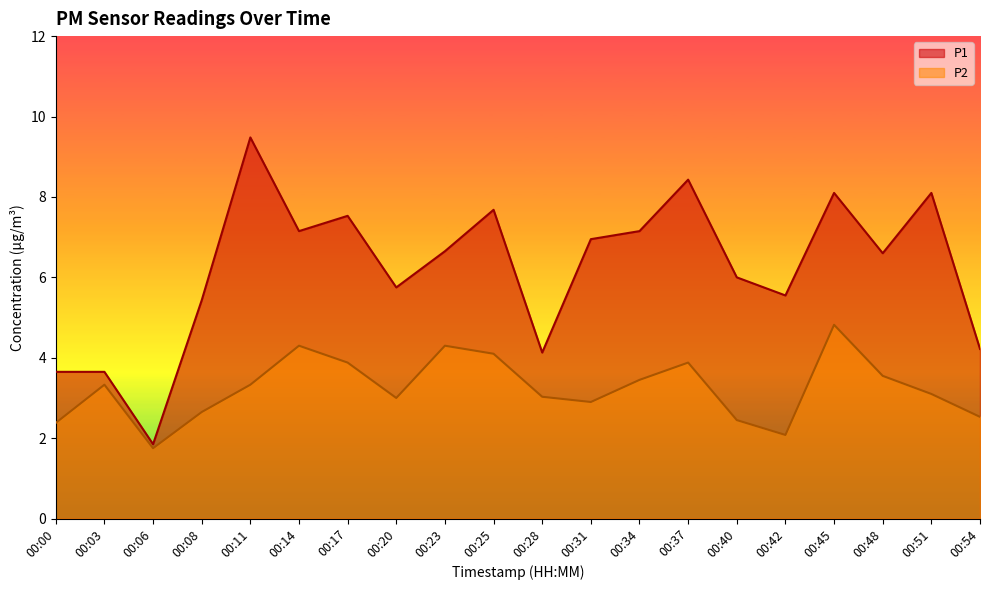

True or false: P2 has a value of 3.9 at 00:31.

False